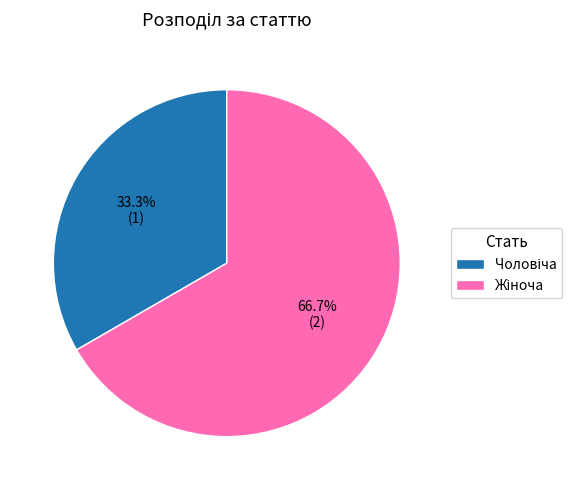

Is there a majority slice in this chart?

Yes